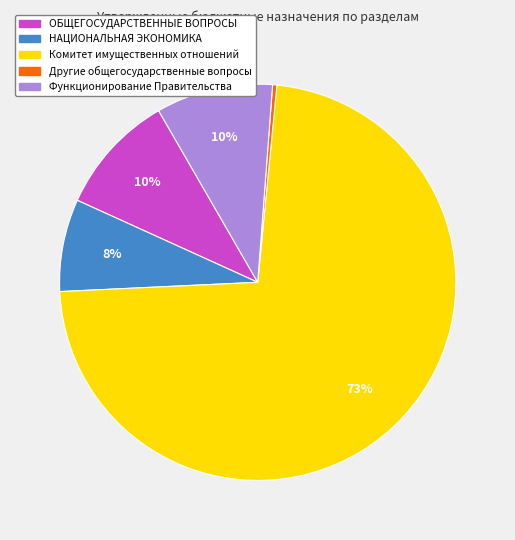

Is Комитет имущественных отношений the majority of the pie?

Yes